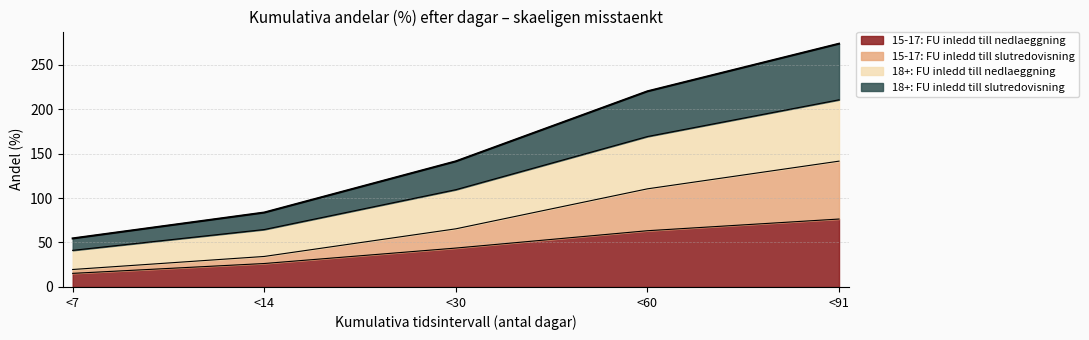

Which category has the highest value in the 15-17: FU inledd till nedlaeggning series?

<91